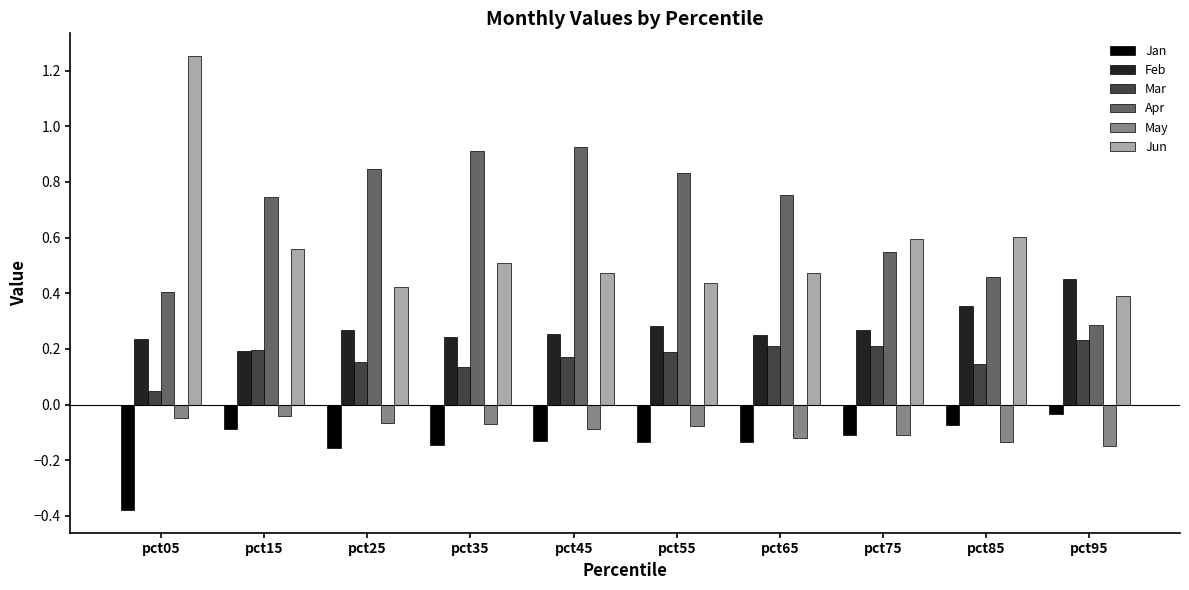

At how many categories does at least one series exceed 0?

10